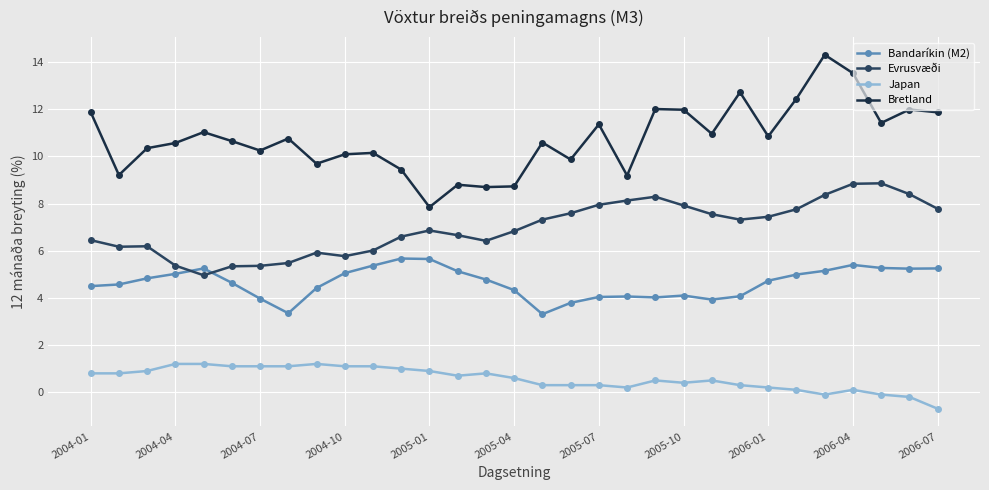

What are all the series names shown in the legend?

Bandaríkin (M2), Evrusvæði, Japan, Bretland